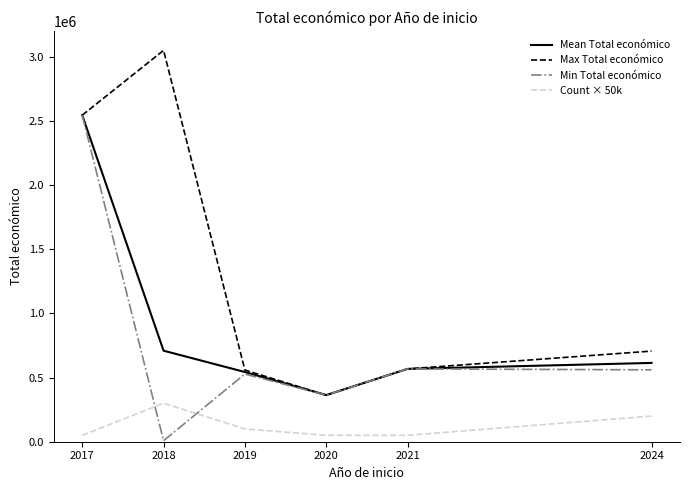

The value of Min Total económico at 2019 is 527902.0. True or false?

True